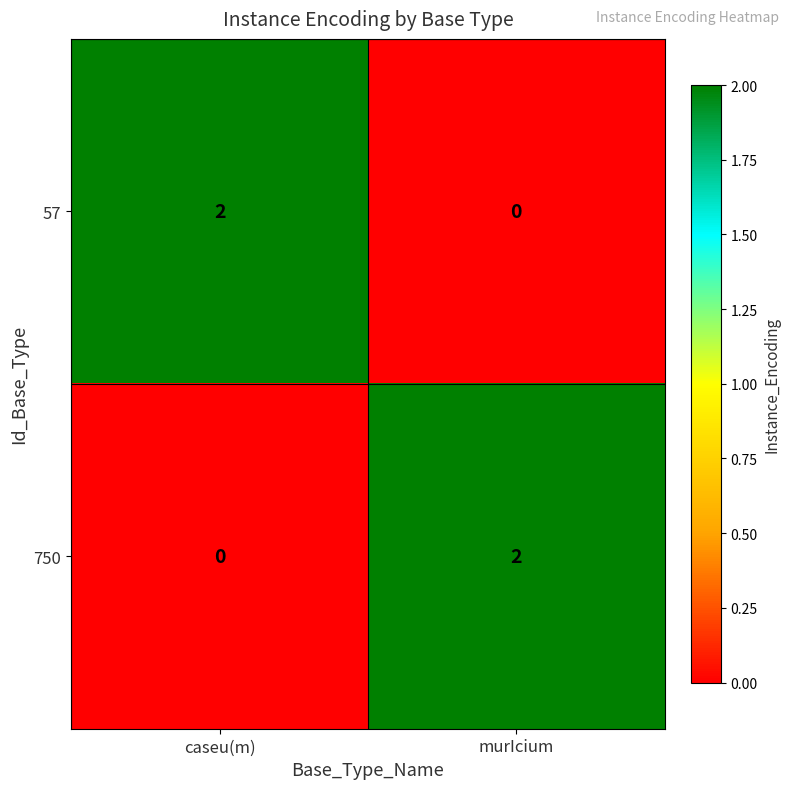

True or false: 57 has a value of 0 at caseu(m).

False